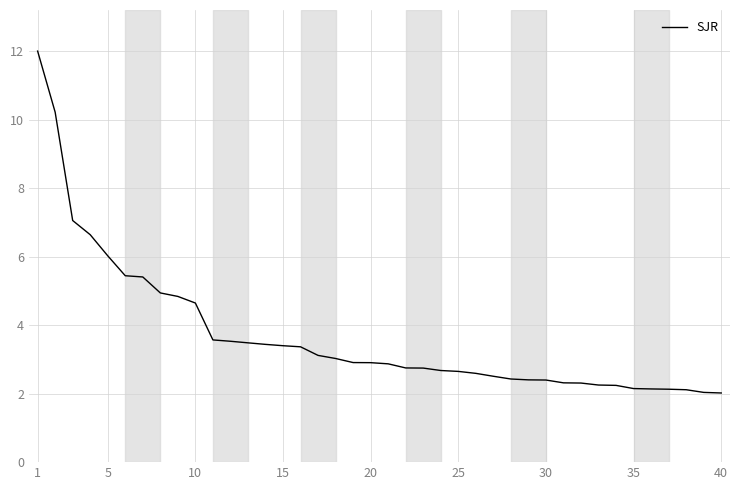

What is the greatest value displayed?

12.0